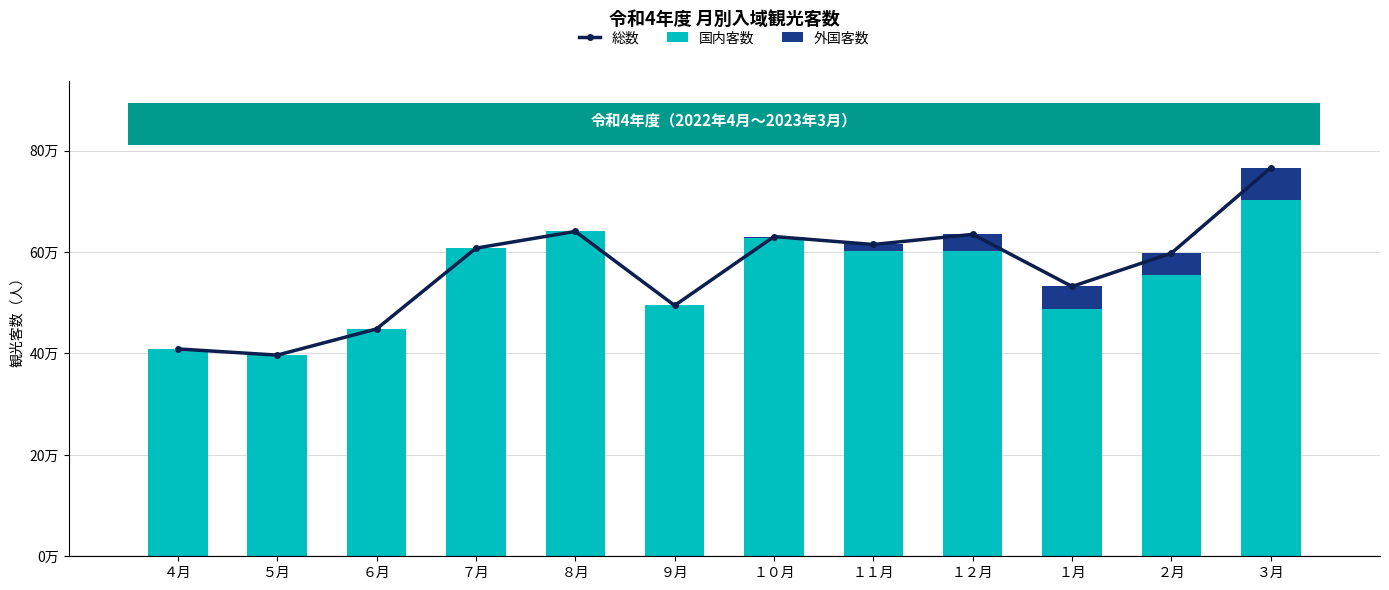

List the series in order of their peak value, highest first.

総数, 国内客数, 外国客数